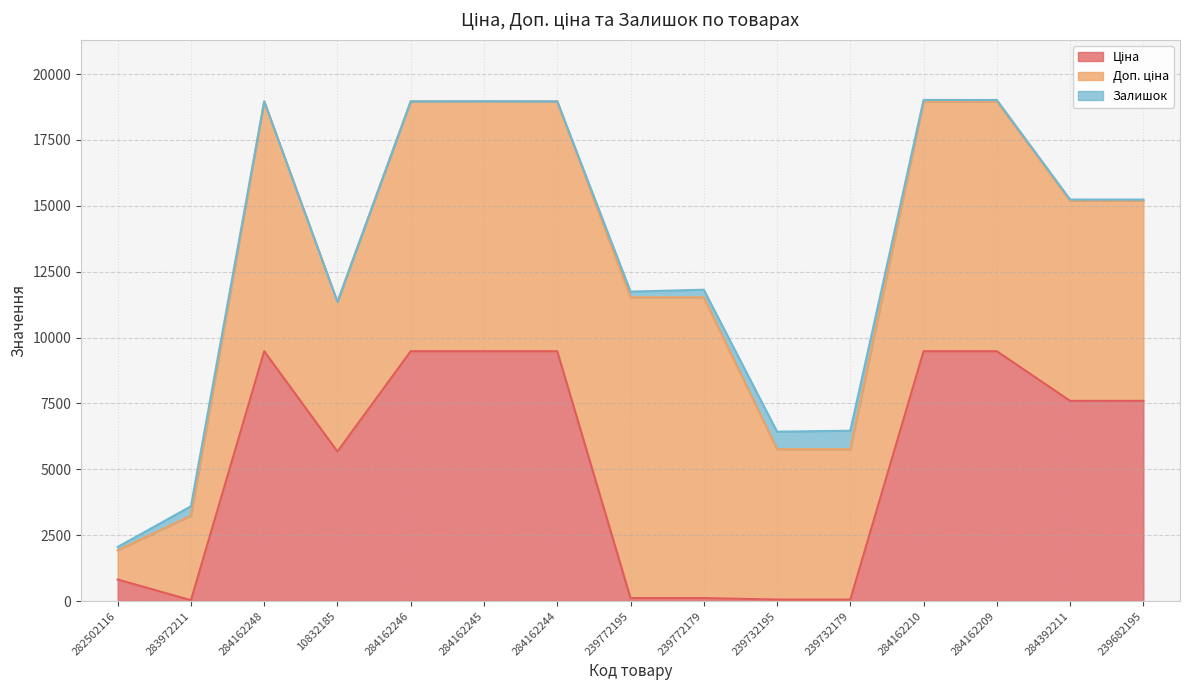

True or false: Доп. ціна has a value of 20120.8 at 239772179.

False